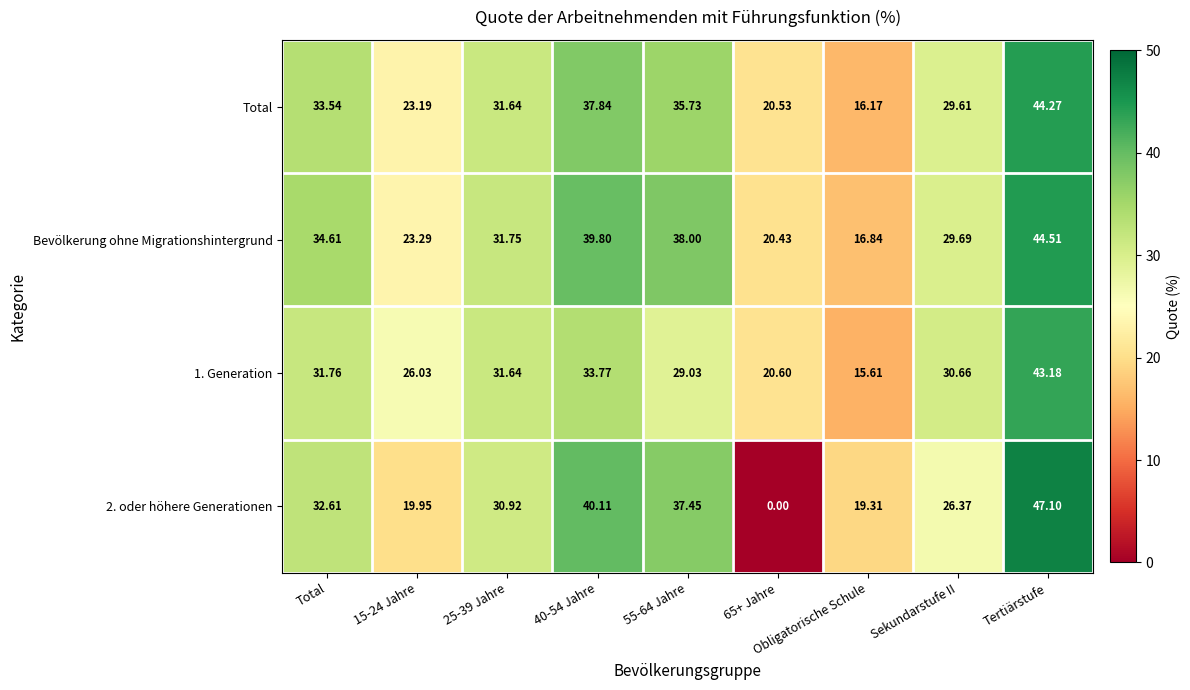

Is the value of 2. oder höhere Generationen at 55-64 Jahre greater than the value of Bevölkerung ohne Migrationshintergrund at 55-64 Jahre?

No